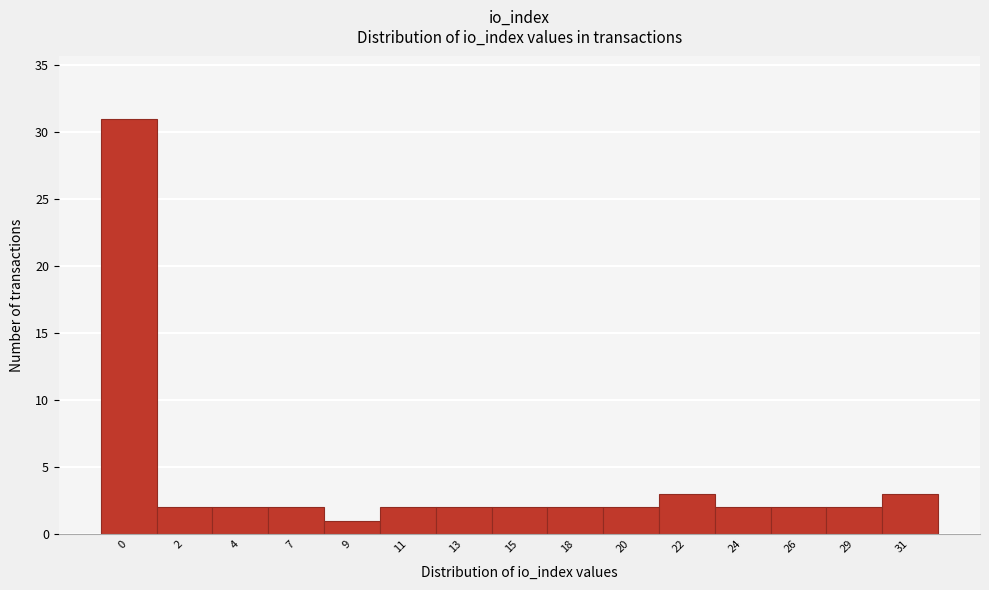

Reading left to right, transcribe all the data shown in this chart.

0=31	2=2	4=2	7=2	9=1	11=2	13=2	15=2	18=2	20=2	22=3	24=2	26=2	29=2	31=3